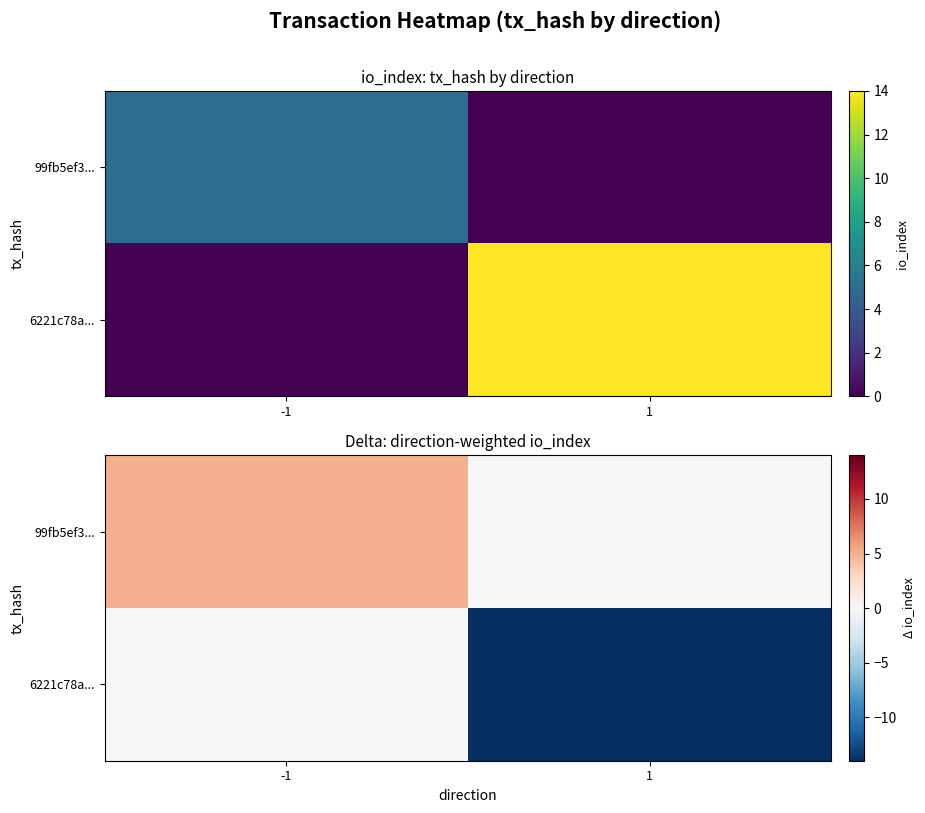

Which label corresponds to the largest value in the chart?

-1